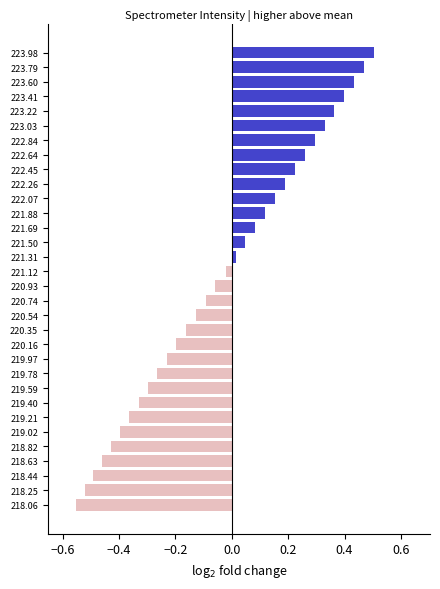

What is the sum of all values?

-1.1